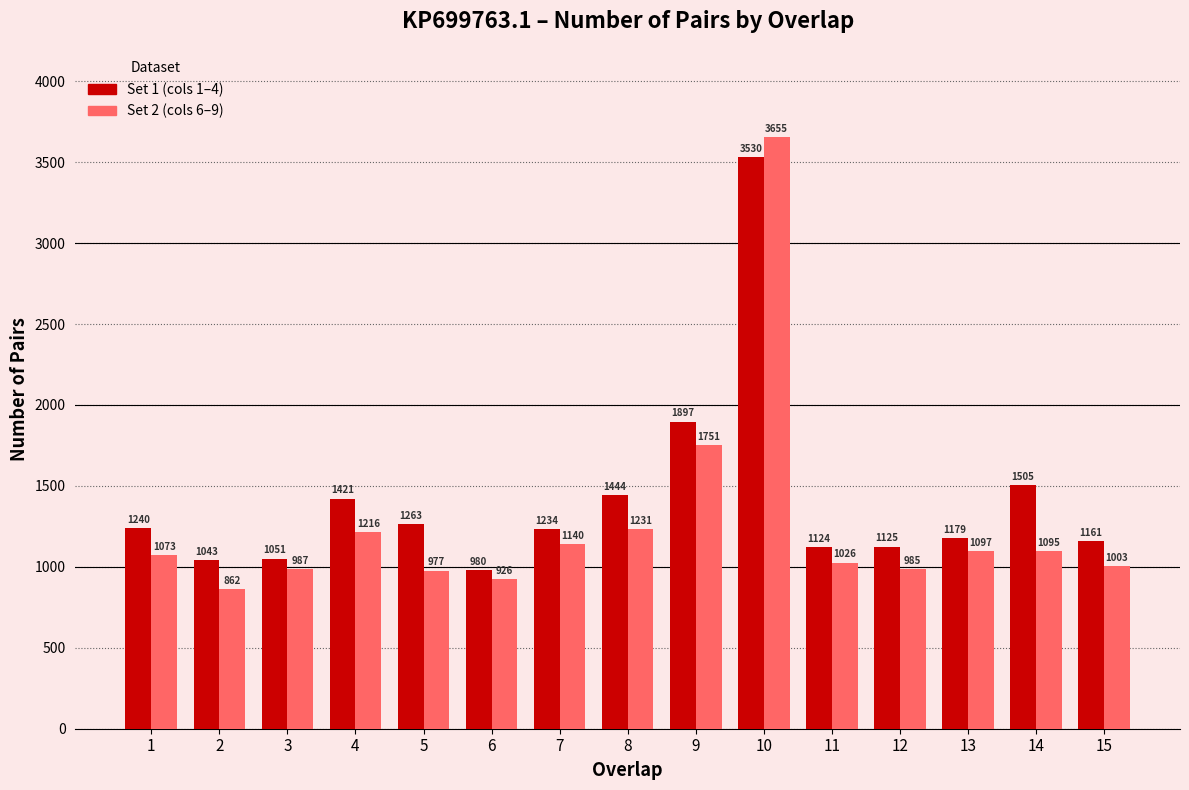

What is the spread (max minus min) of values at 5?

286